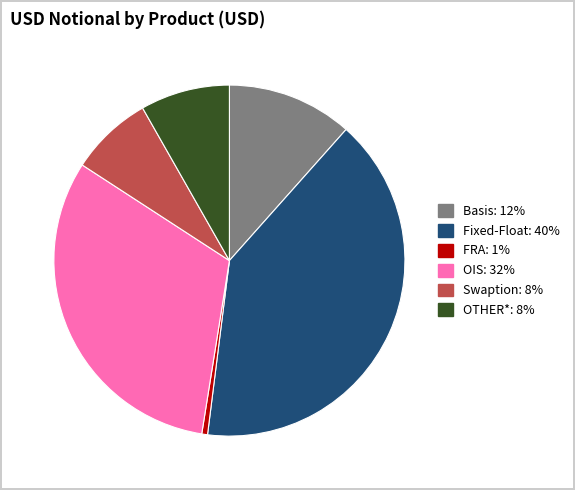

Combined, do Fixed-Float and Basis account for over 50%?

Yes